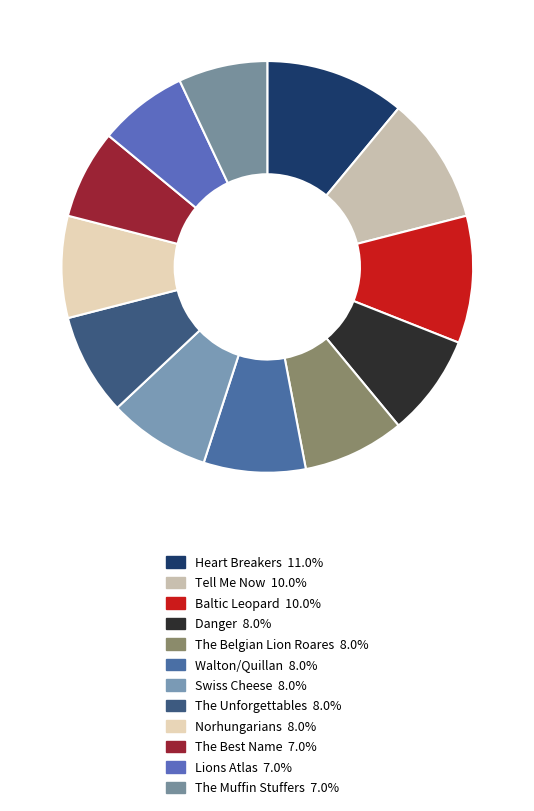

Does any single category account for the majority?

No